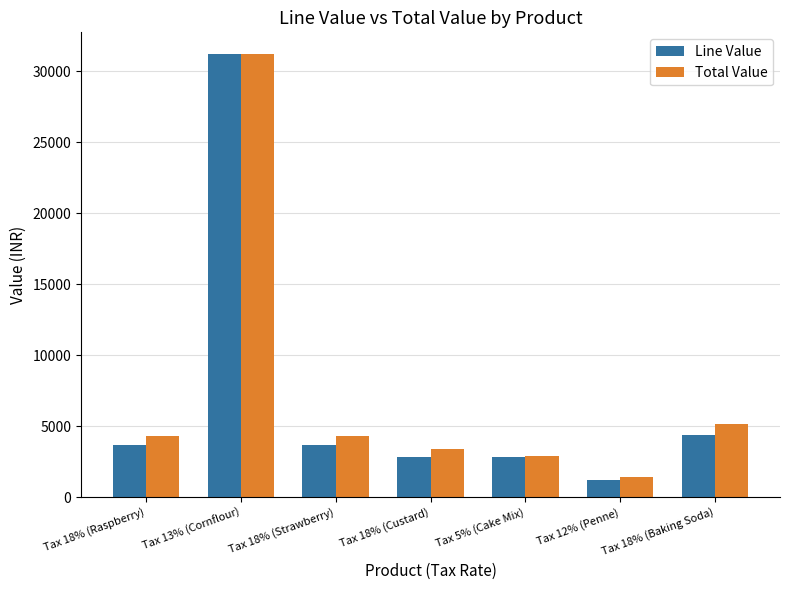

At how many categories does at least one series exceed 18558?

1